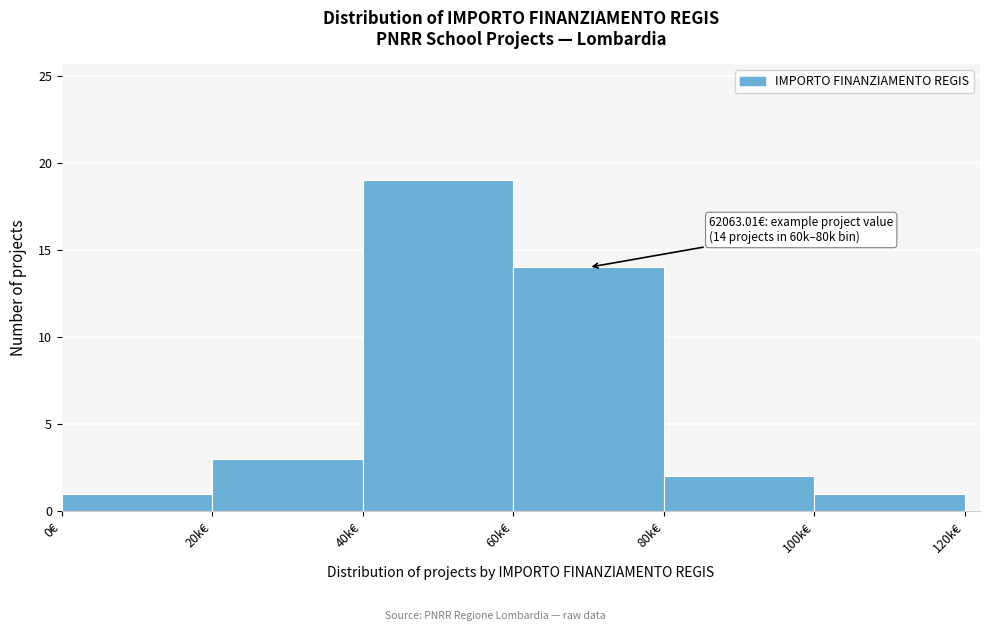

Reading right to left, list all the values displayed in this chart.

100k€=1	80k€=2	60k€=14	40k€=19	20k€=3	0€=1